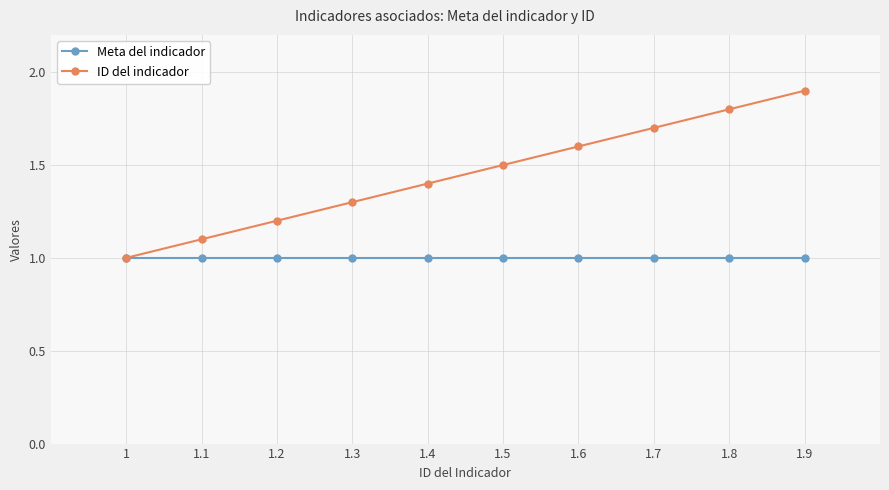

Between 1 and 1.4, which series saw the biggest shift?

ID del indicador